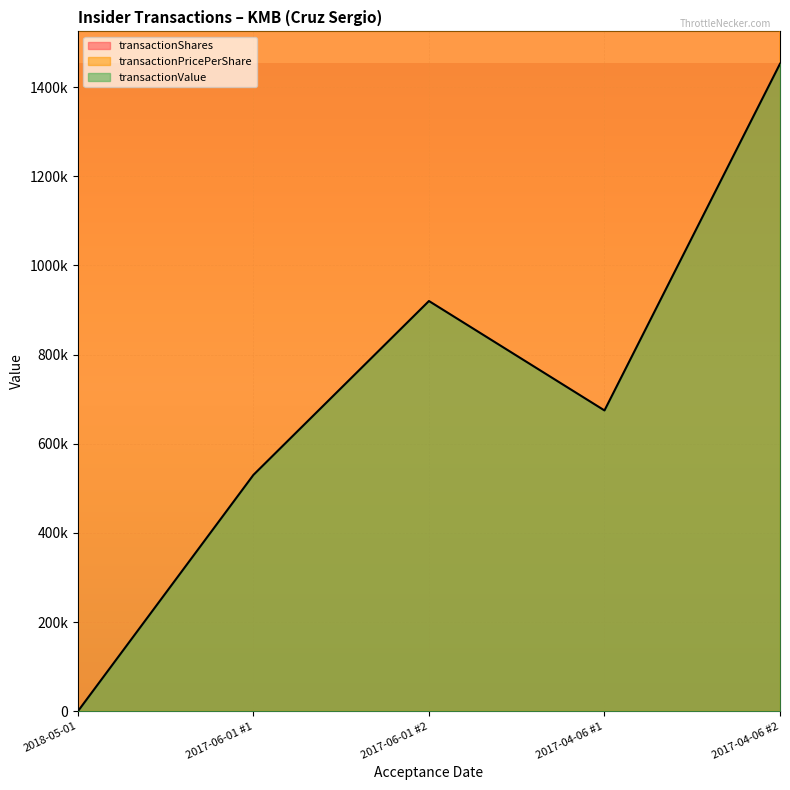

What is the highest value of the transactionValue series?

1452469.0